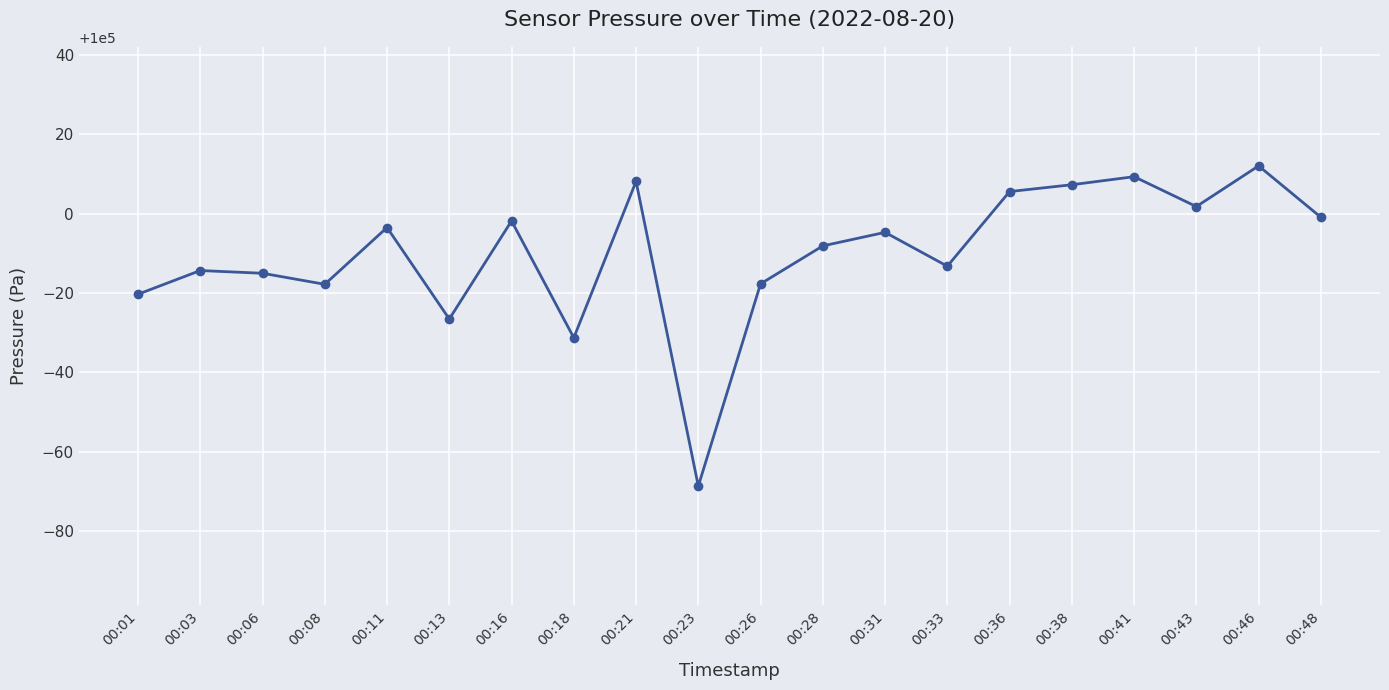

How many points are lower than both their immediate neighbors (excluding endpoints)?

6